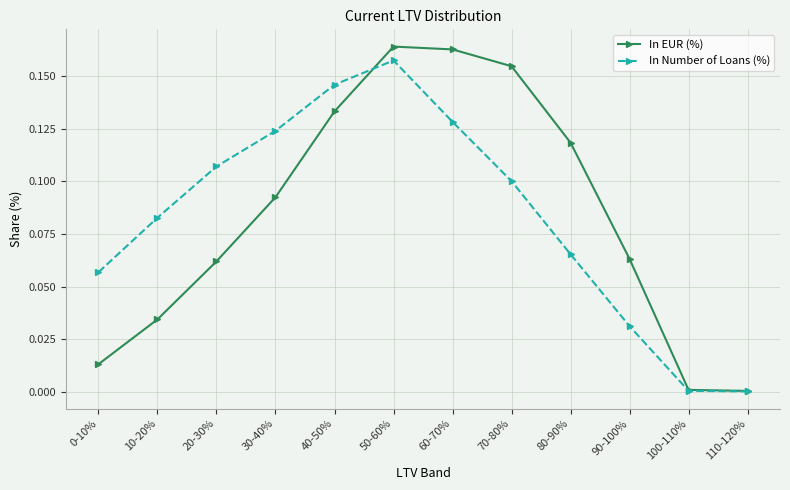

At which category is the sum across all series the highest?

50-60%